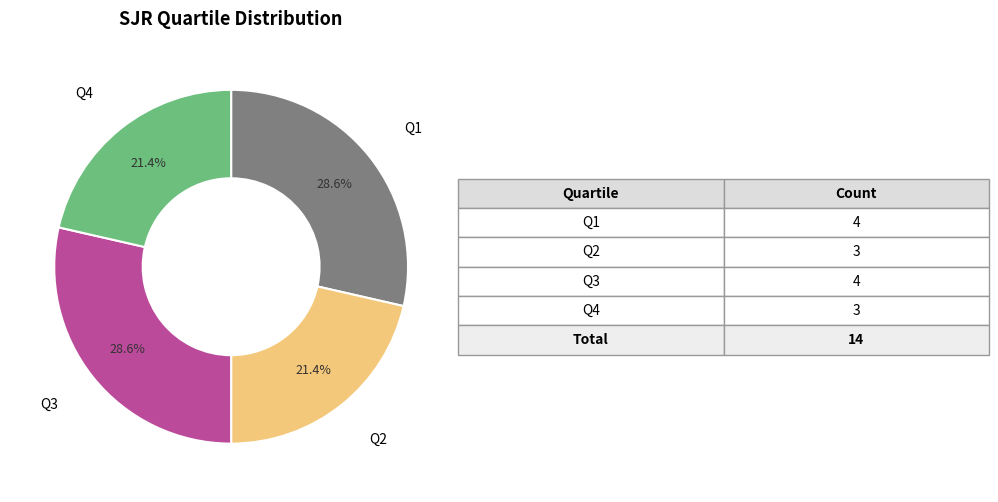

Between Q4 and Q3, which is larger?

Q3